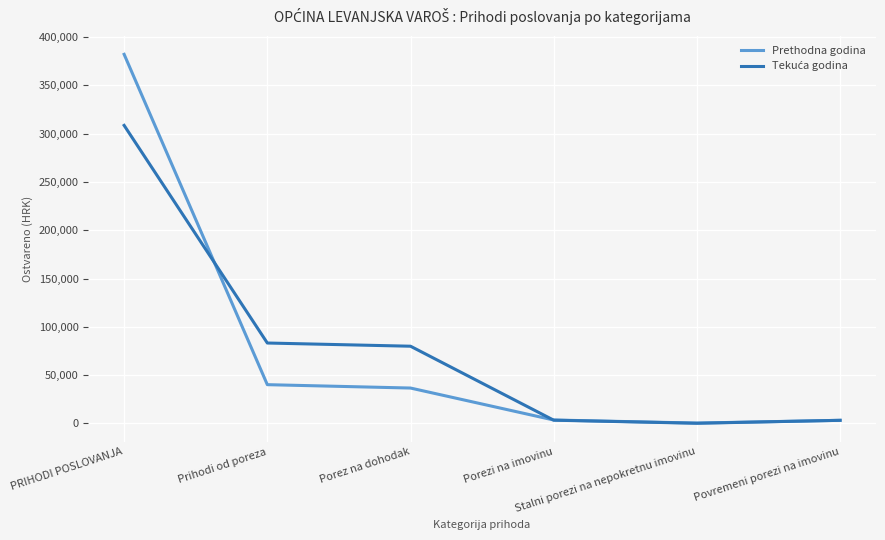

Which series has the widest spread of values?

Prethodna godina